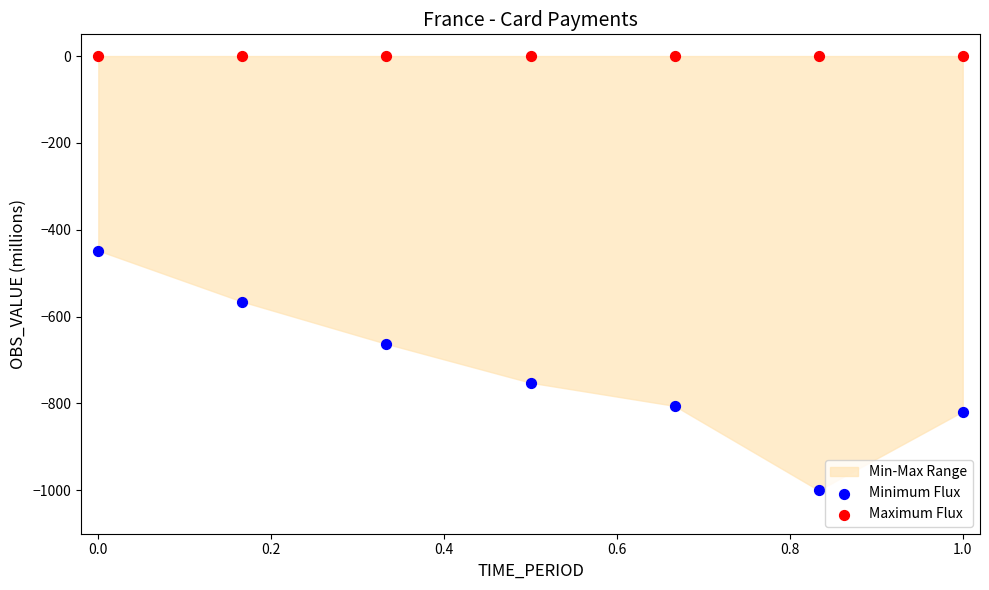

Which series contains the highest Y value?

Maximum Flux